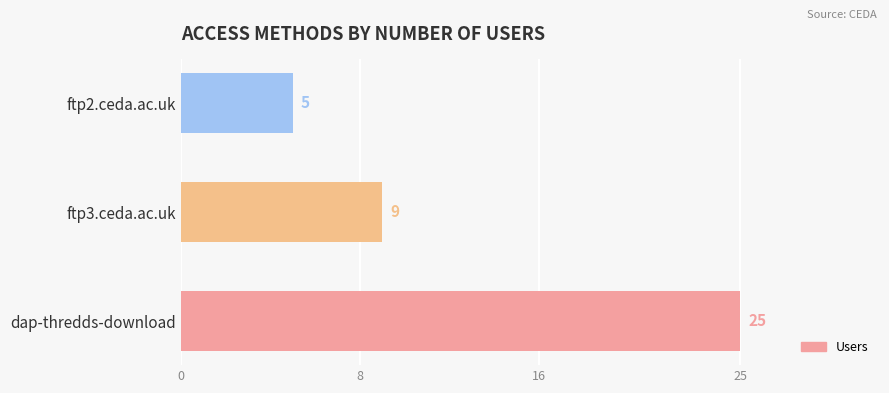

True or false: the data shows 14 at ftp3.ceda.ac.uk.

False